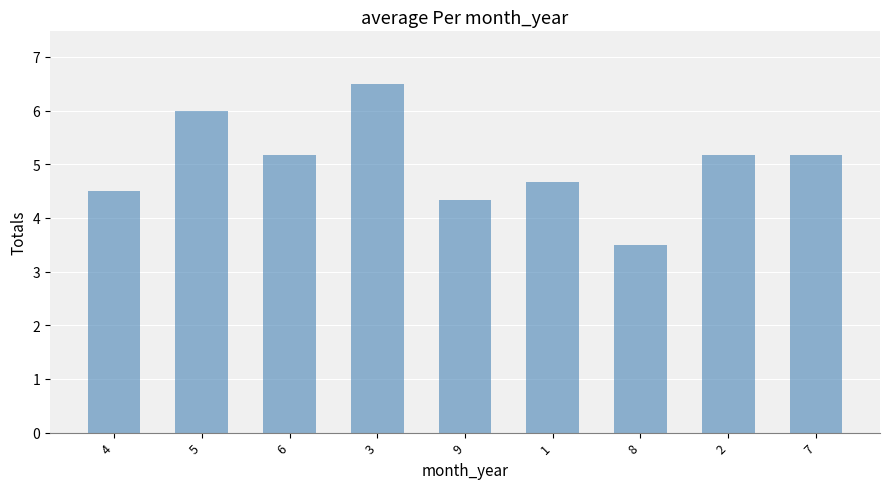

What is the value of the 7th bar from the left?

3.5